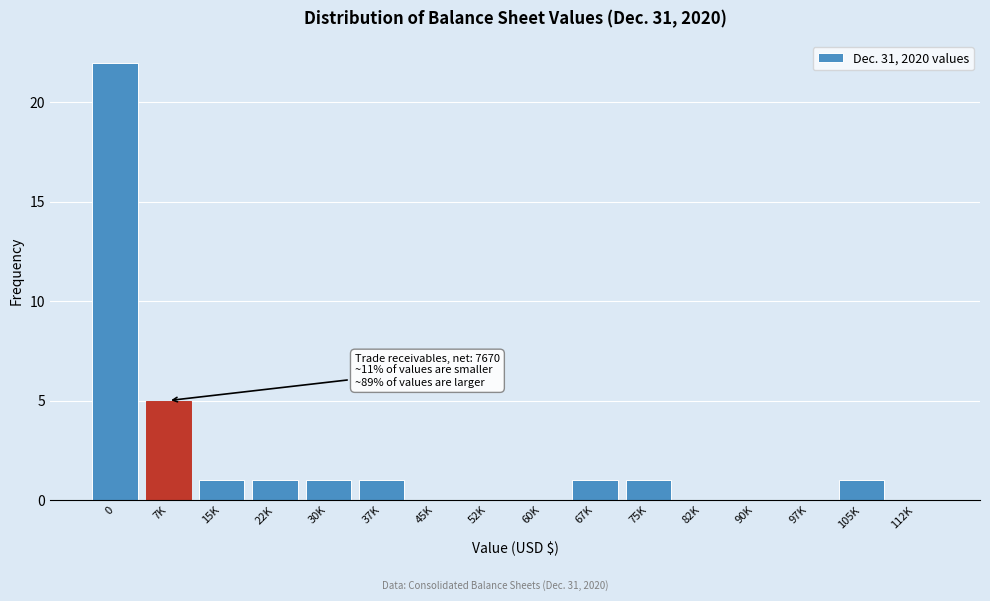

Reading right to left, extract all data points from this chart.

112K=0	105K=1	97K=0	90K=0	82K=0	75K=1	67K=1	60K=0	52K=0	45K=0	37K=1	30K=1	22K=1	15K=1	7K=5	0=22